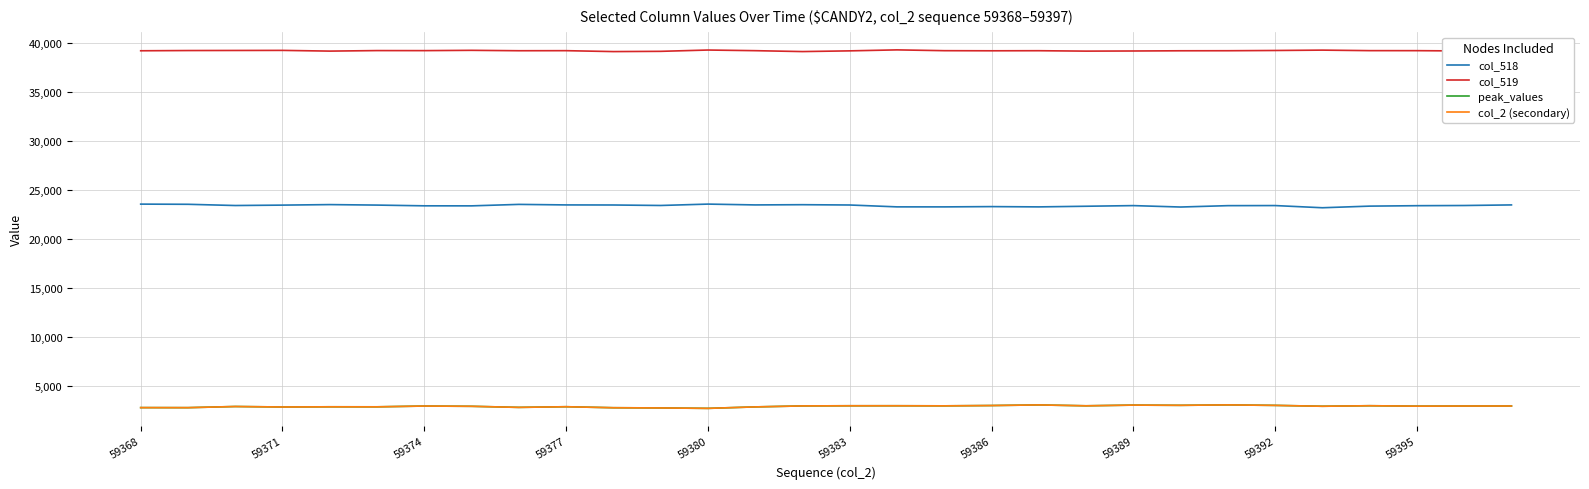

True or false: col_2 (secondary) and col_518 cross at least once.

False